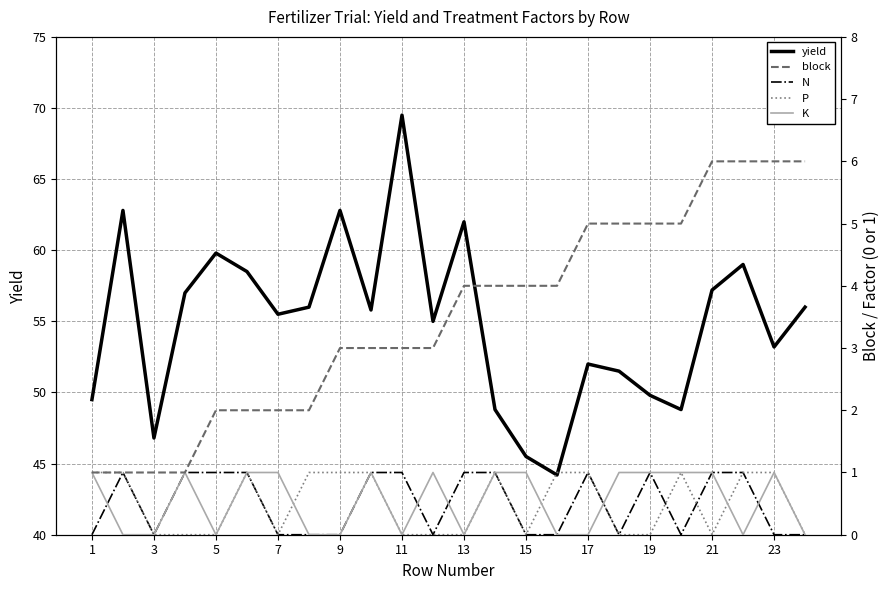

The value of yield at 19 is 49.8. True or false?

True